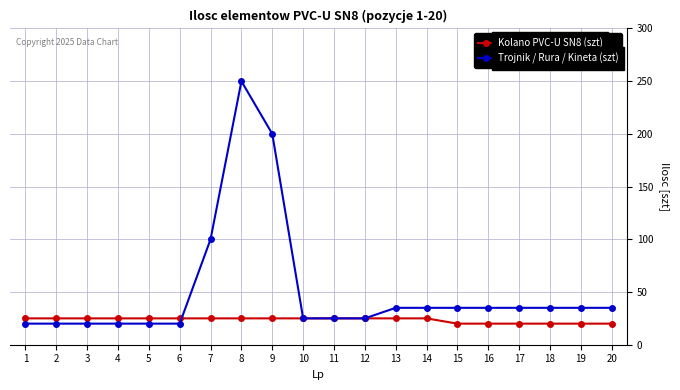

Which series has the largest total across all categories?

Trojnik / Rura / Kineta (szt)